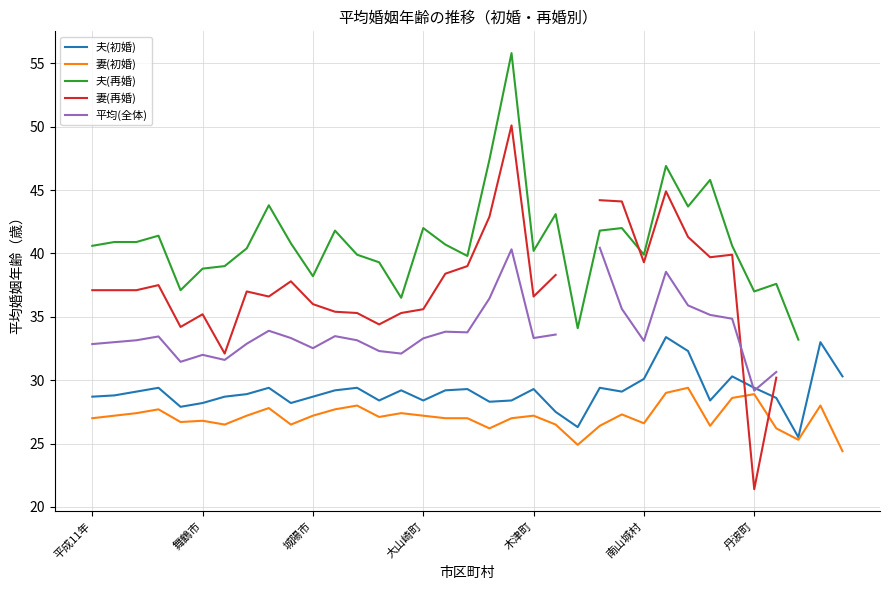

Is this an area chart (filled region under the line)?

No